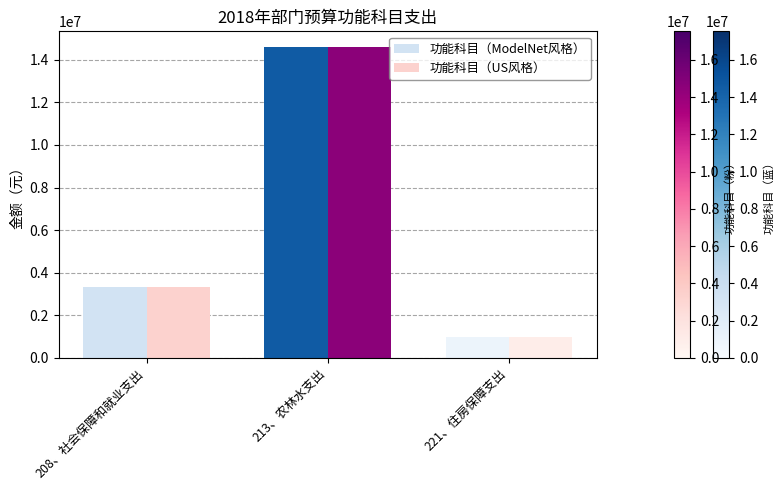

What is the maximum value for 功能科目（US风格）?

14608675.5